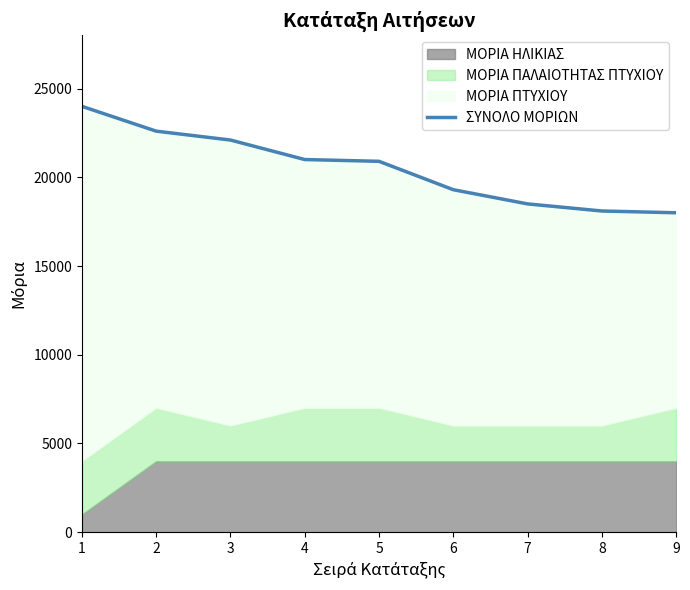

What is the average value?

20500